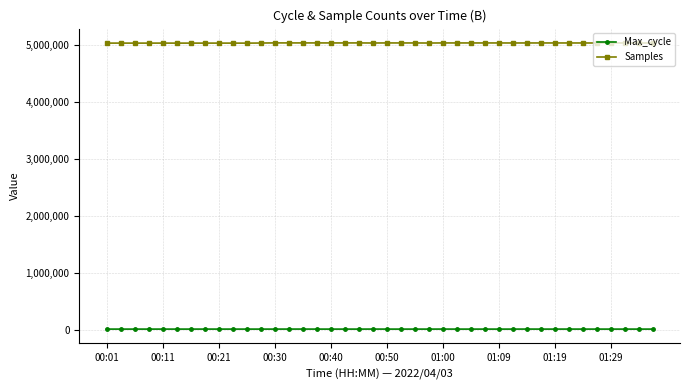

What is the smallest value displayed?

20009